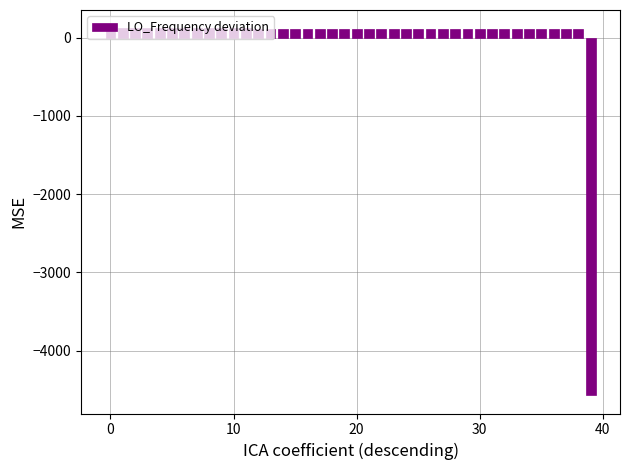

What is the difference between the maximum and minimum values?

4687.2